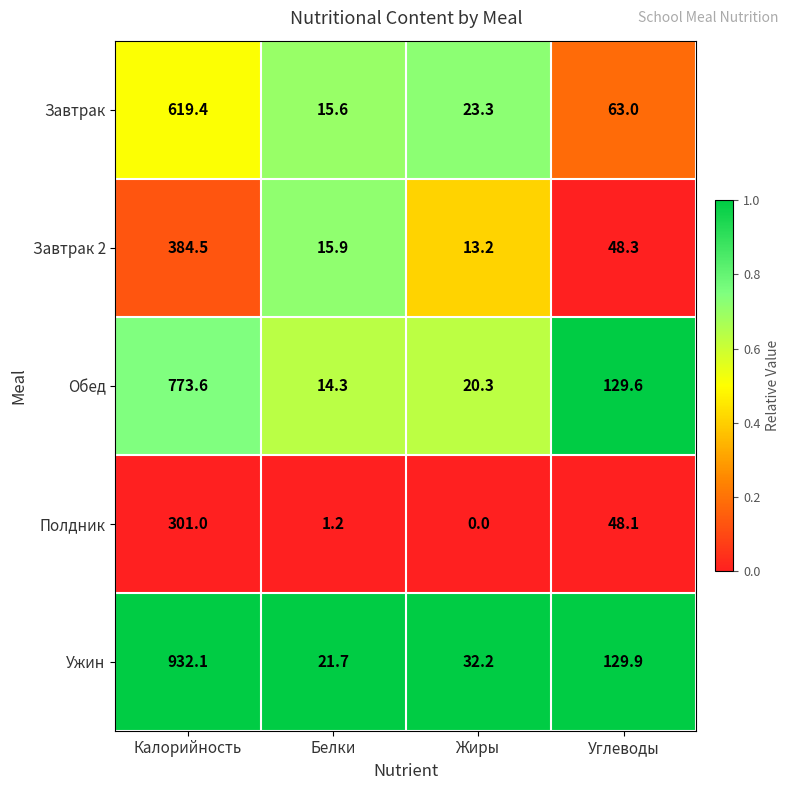

What is the total value across all series at Углеводы?

418.9